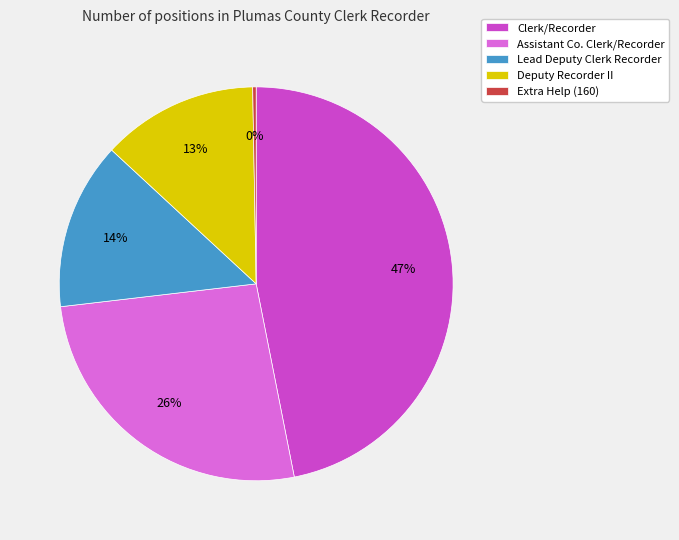

Is the sum of Lead Deputy Clerk Recorder and Clerk/Recorder greater than half?

Yes